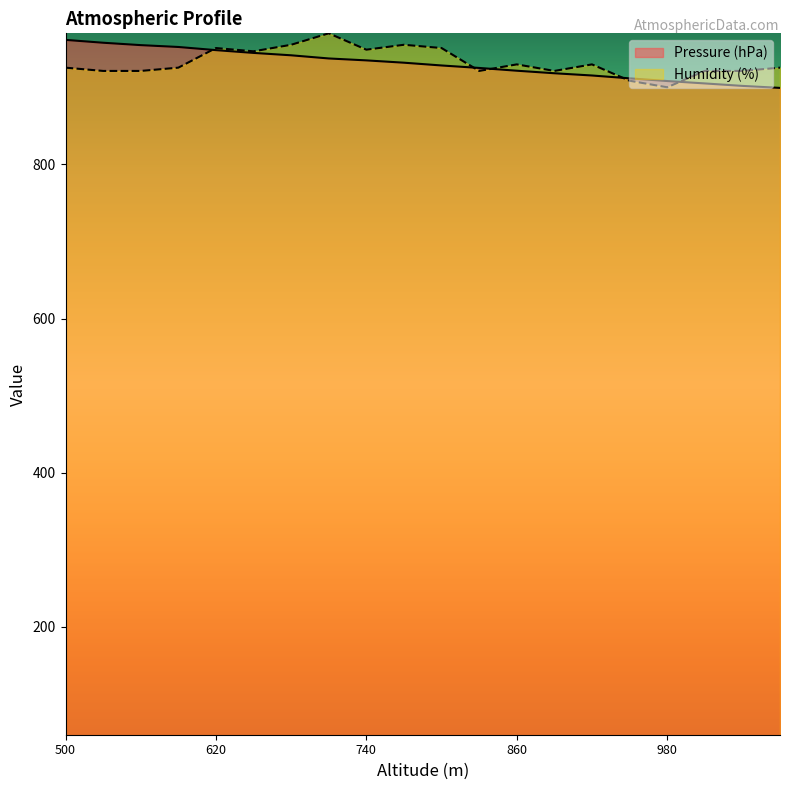

Is the value of Pressure (hPa) at 980 greater than the value of Humidity (%) at 500?

No